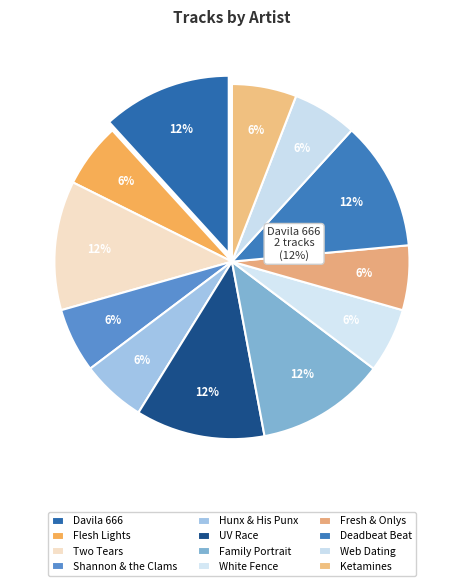

The Flesh Lights slice represents 16% of the pie. True or false?

False